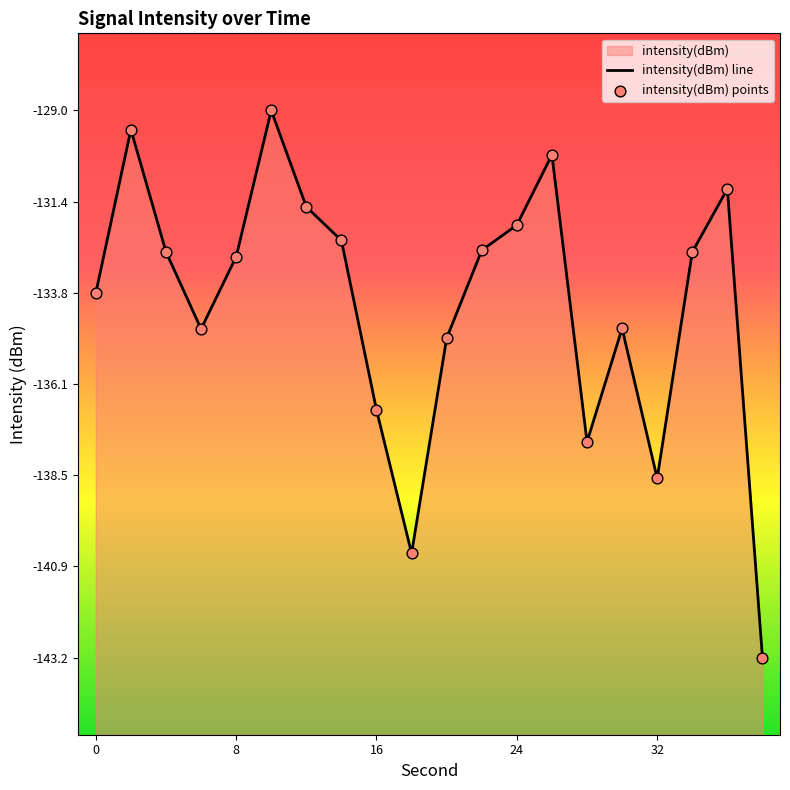

Between 32 and 16, which is larger?

16